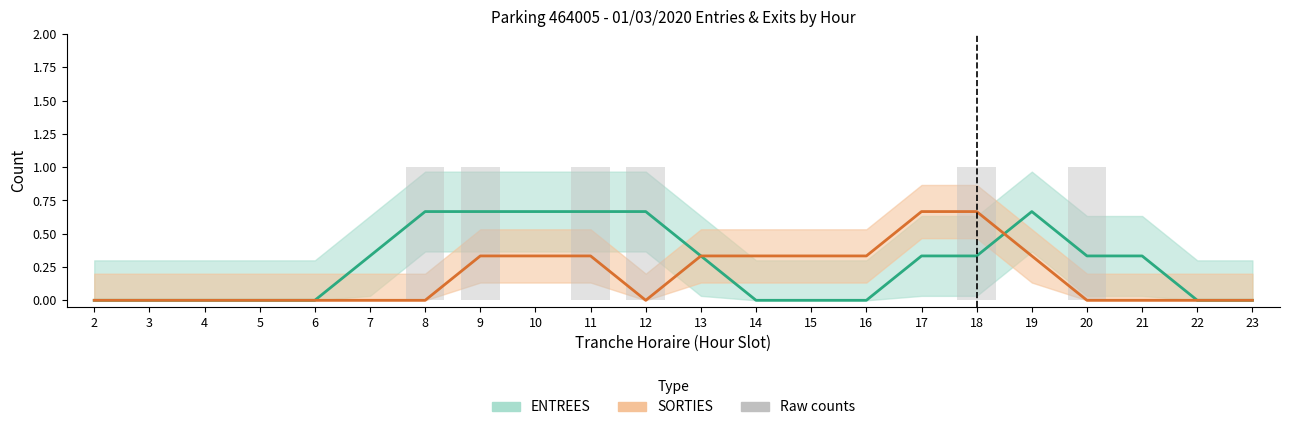

The value of ENTREES raw at 15 is 0.6. True or false?

False